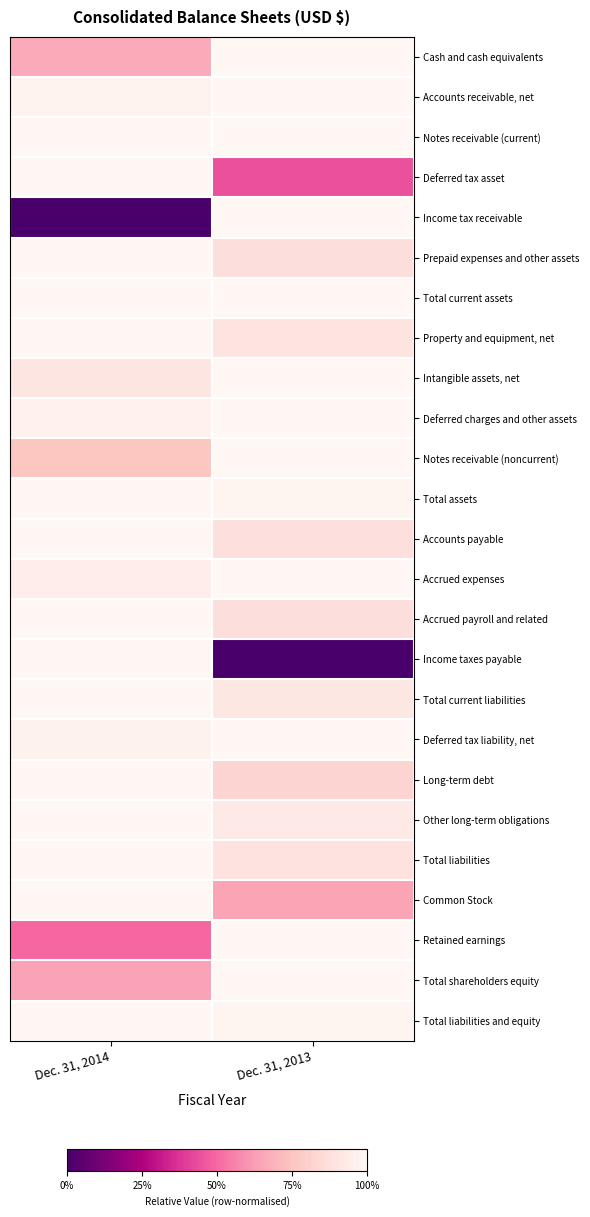

Rank the series at Dec. 31, 2014 from highest to lowest value.

Notes receivable (current), Deferred tax asset, Prepaid expenses and other assets, Total current assets, Property and equipment, net, Total assets, Accounts payable, Accrued payroll and related, Income taxes payable, Total current liabilities, Long-term debt, Other long-term obligations, Total liabilities, Common Stock, Total liabilities and equity, Accounts receivable, net, Deferred tax liability, net, Deferred charges and other assets, Accrued expenses, Intangible assets, net, Notes receivable (noncurrent), Cash and cash equivalents, Total shareholders equity, Retained earnings, Income tax receivable